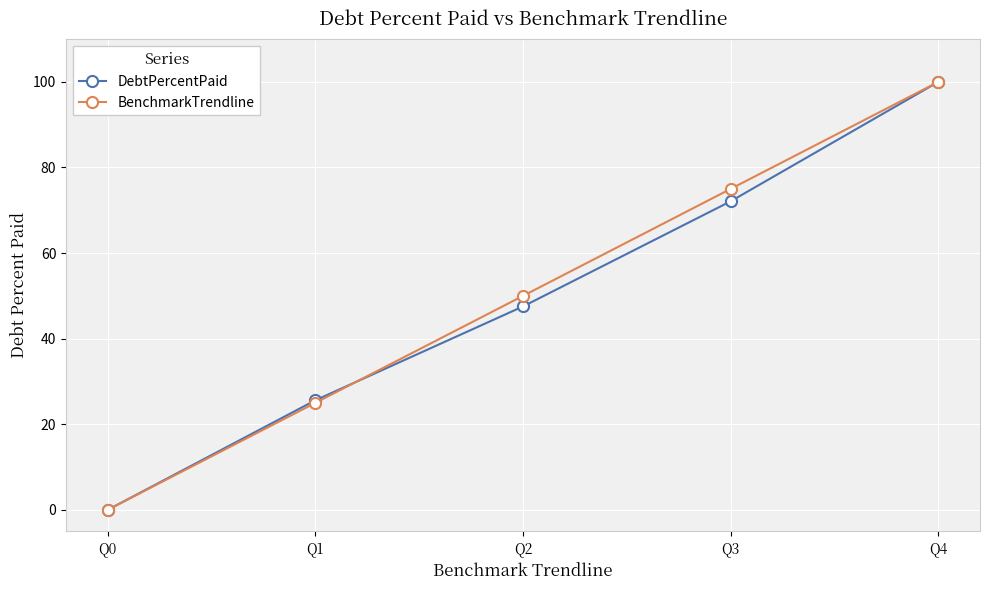

Which series changed the most between Q0 and Q2?

BenchmarkTrendline